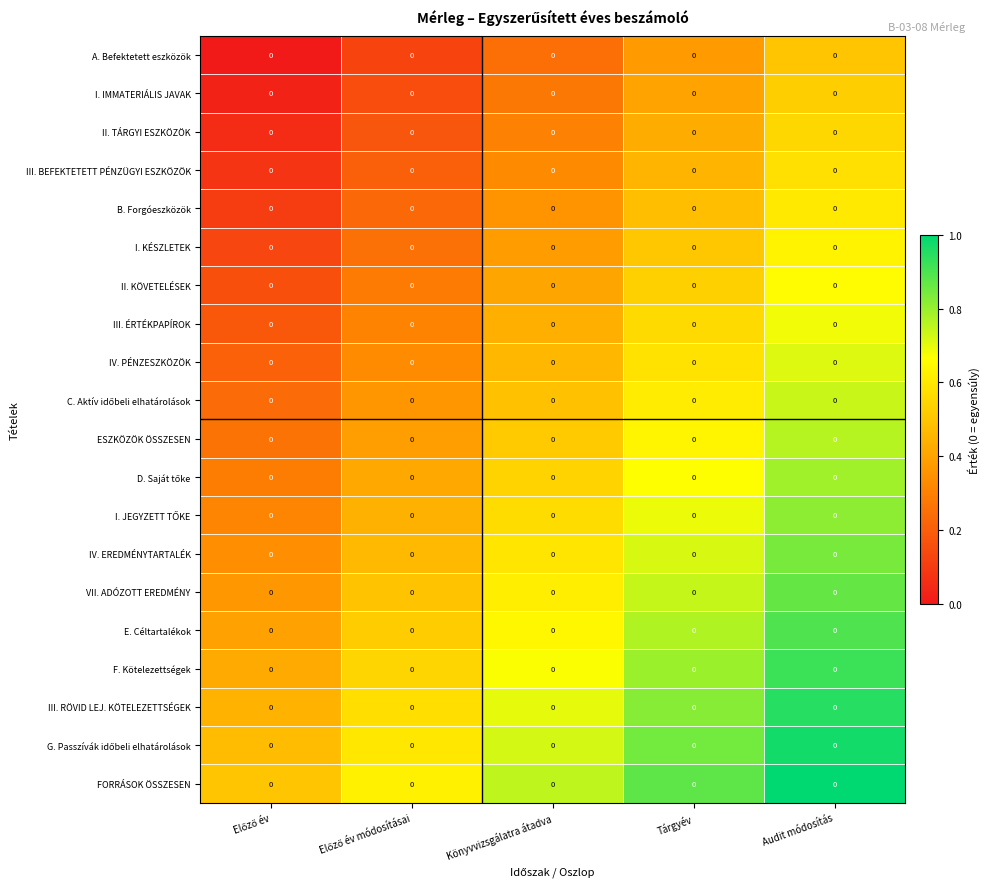

Which has a higher value, Tárgyév or Előző év?

Tárgyév